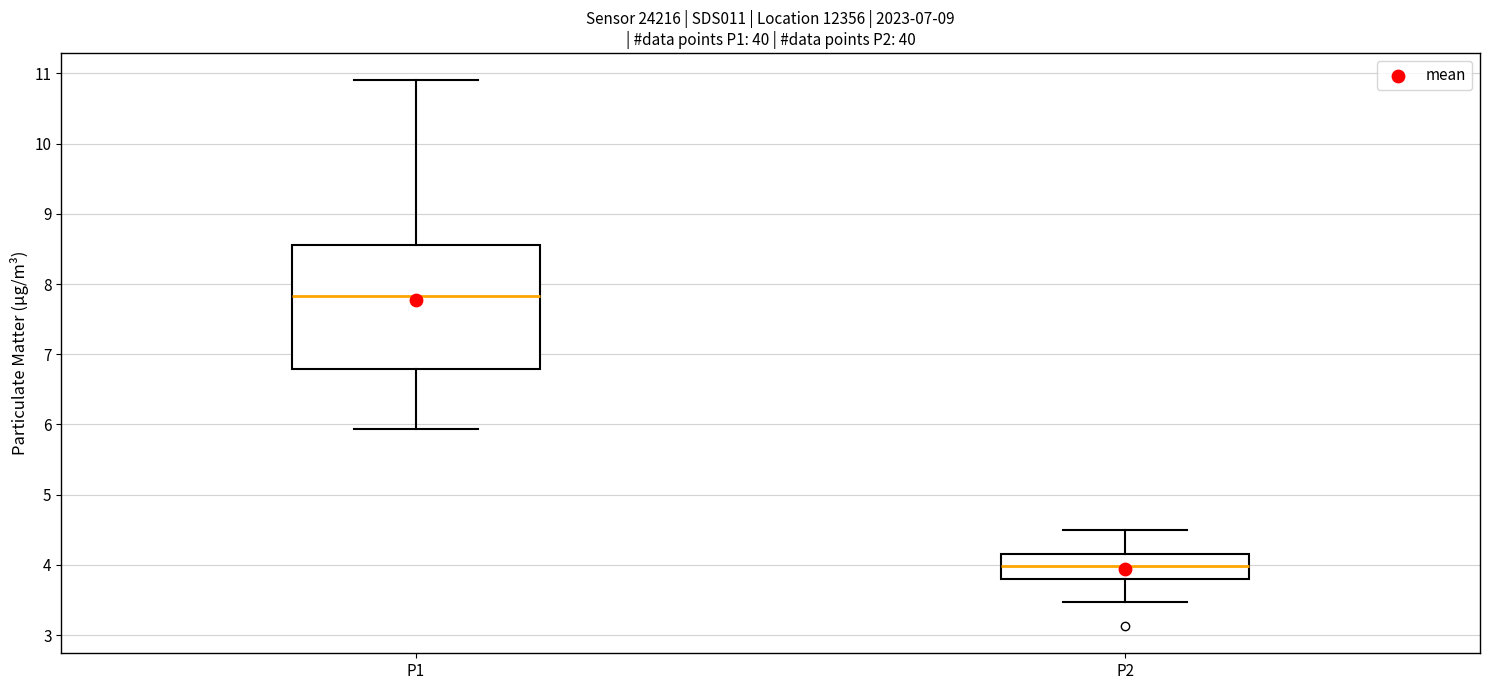

Which box's median line is the lowest?

P2